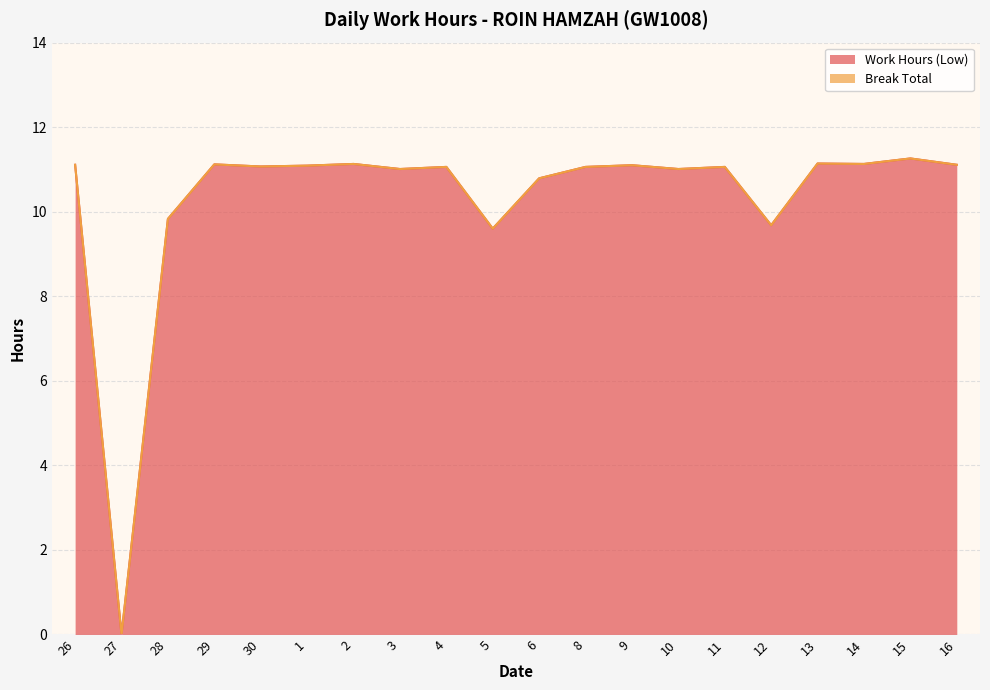

Reading left to right, list all the values displayed in this chart.

26=11.1	27=0.0	28=9.8	29=11.1	30=11.1	1=11.1	2=11.1	3=11.0	4=11.1	5=9.6	6=10.8	8=11.1	9=11.1	10=11.0	11=11.1	12=9.7	13=11.1	14=11.1	15=11.3	16=11.1